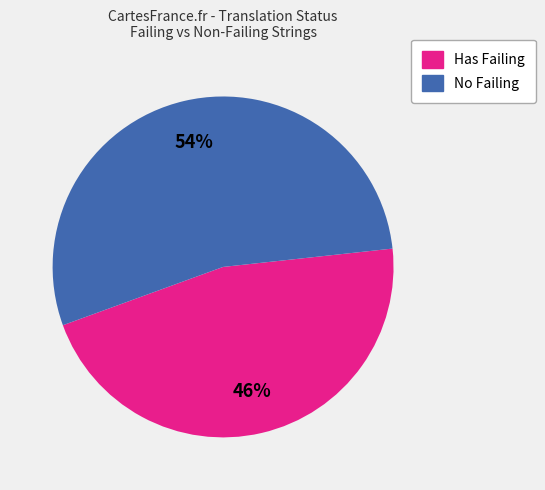

To the nearest percent, what is the difference between the largest and smallest slice percentages?

8%